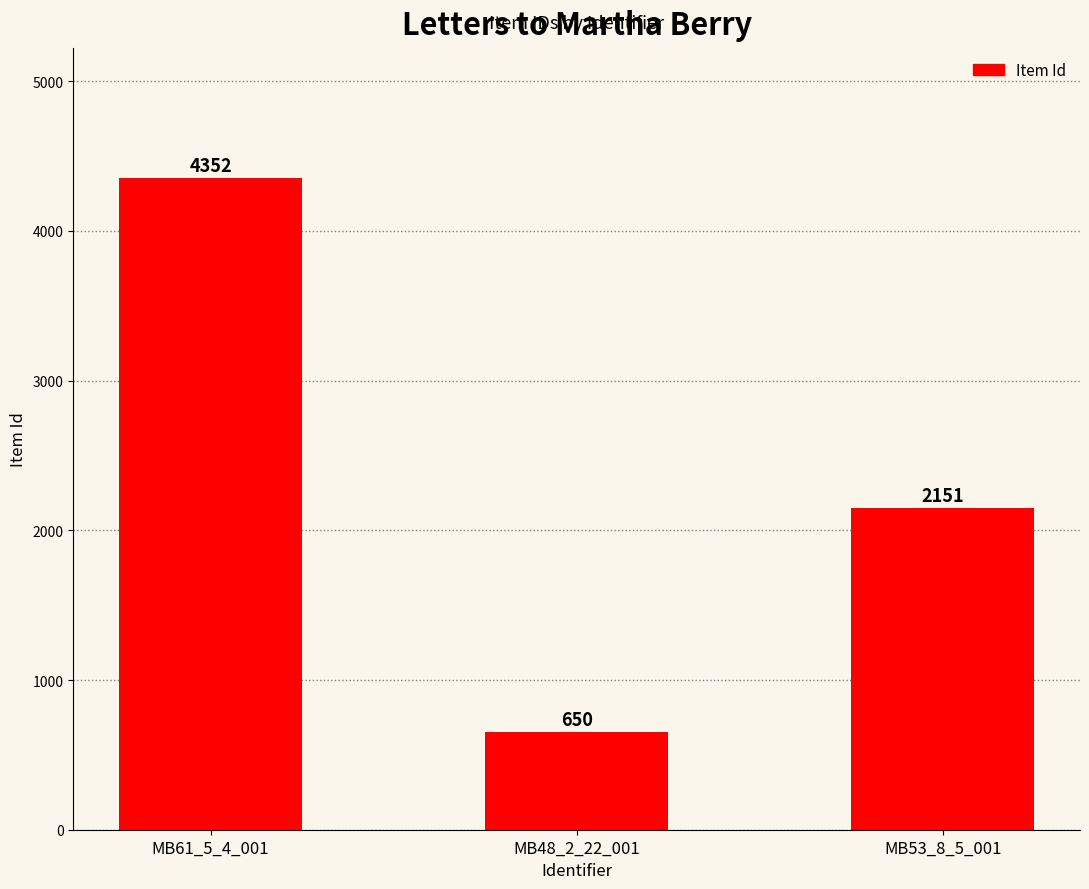

Is it true that the value at MB53_8_5_001 is 3265?

False